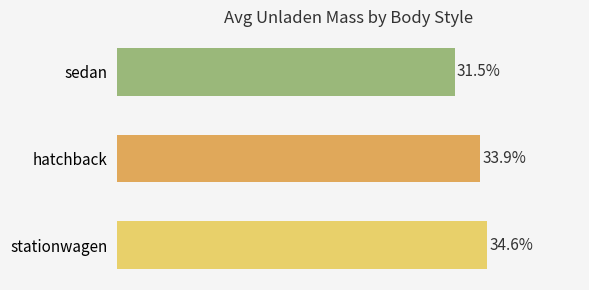

Are the bars horizontal?

Yes